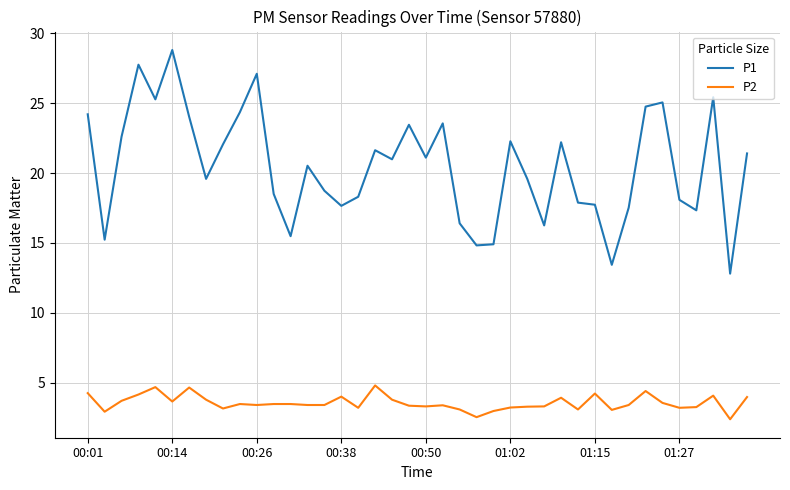

True or false: P1 and P2 intersect in this chart.

False